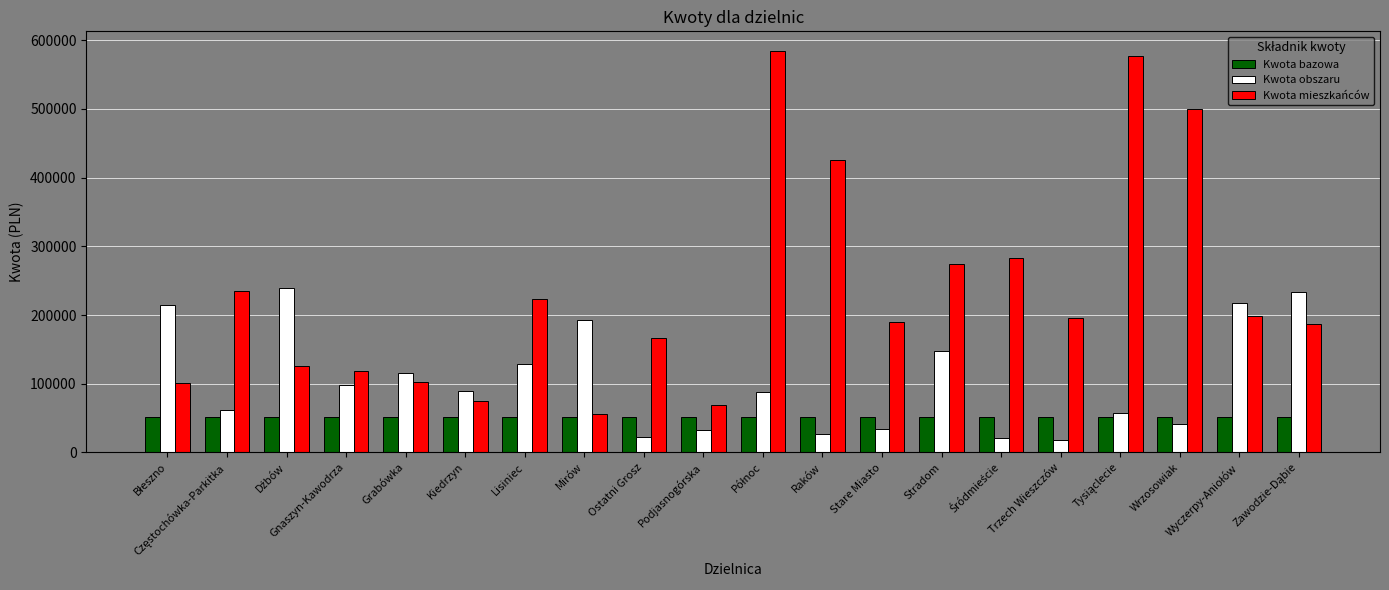

What are all the series names shown in the legend?

Kwota bazowa, Kwota obszaru, Kwota mieszkańców